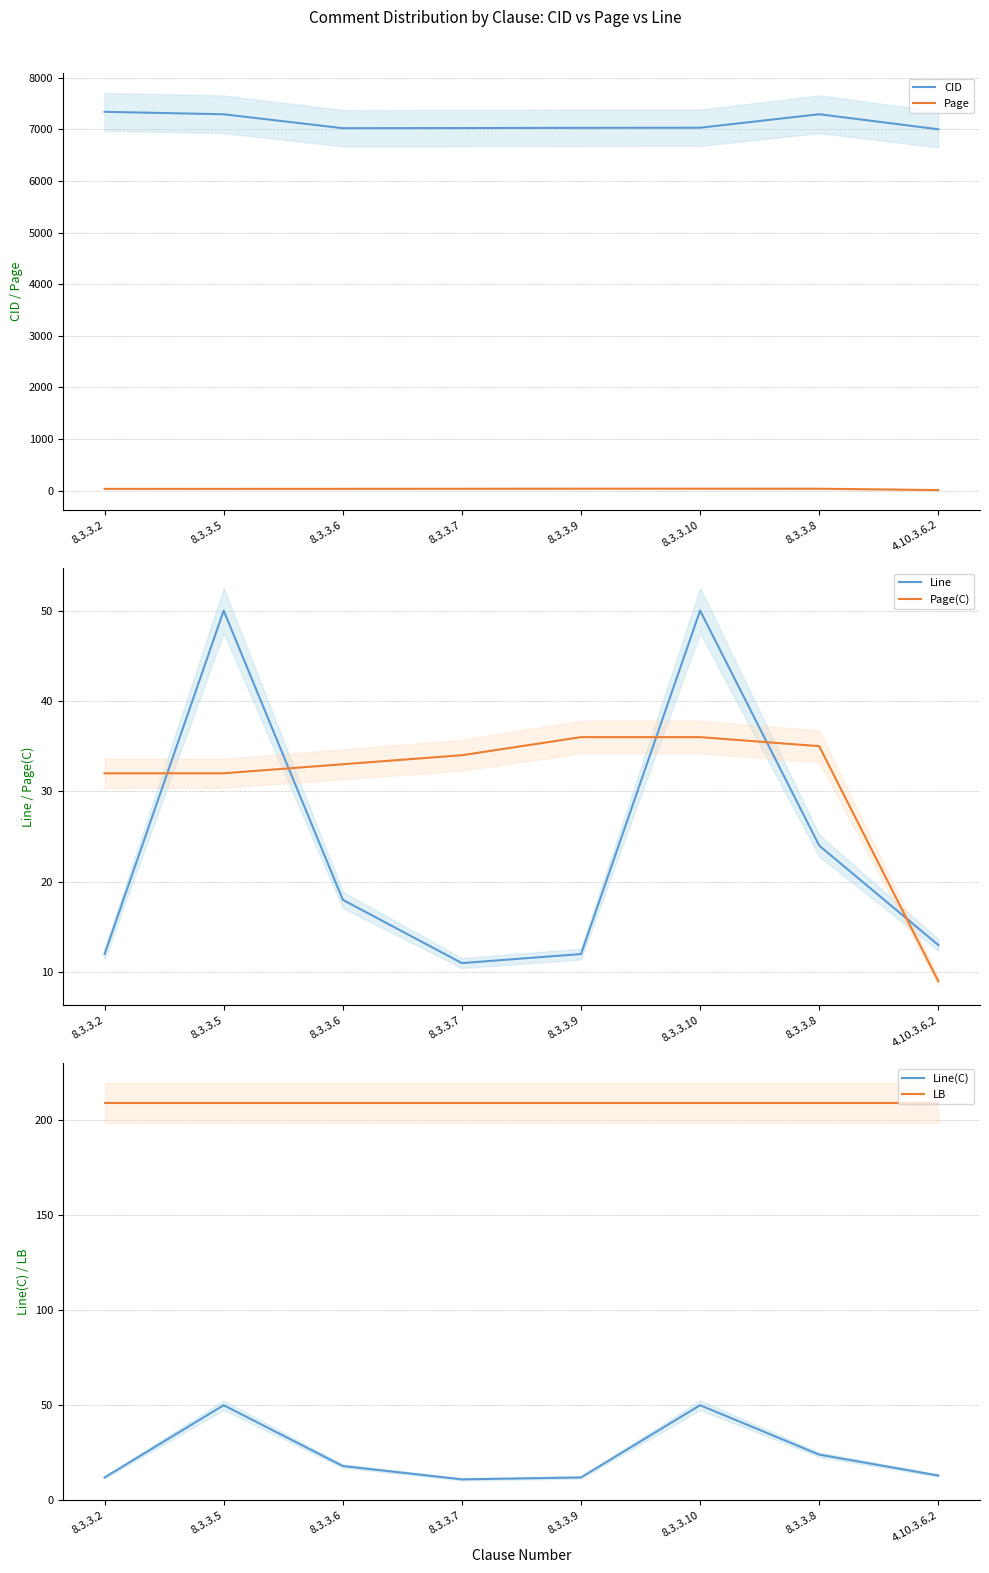

Which series ends up on top after the final intersection of Page and Line?

Line